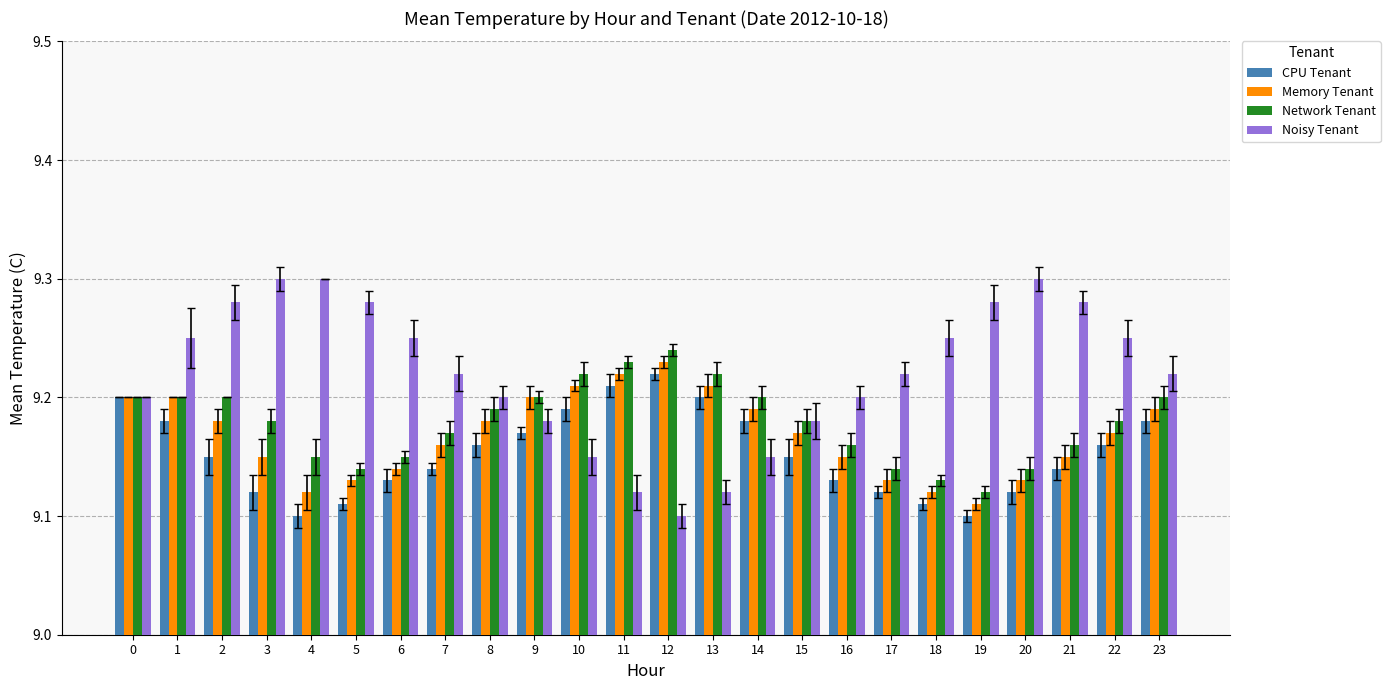

Are the bars grouped side by side (vs. stacked)?

Yes